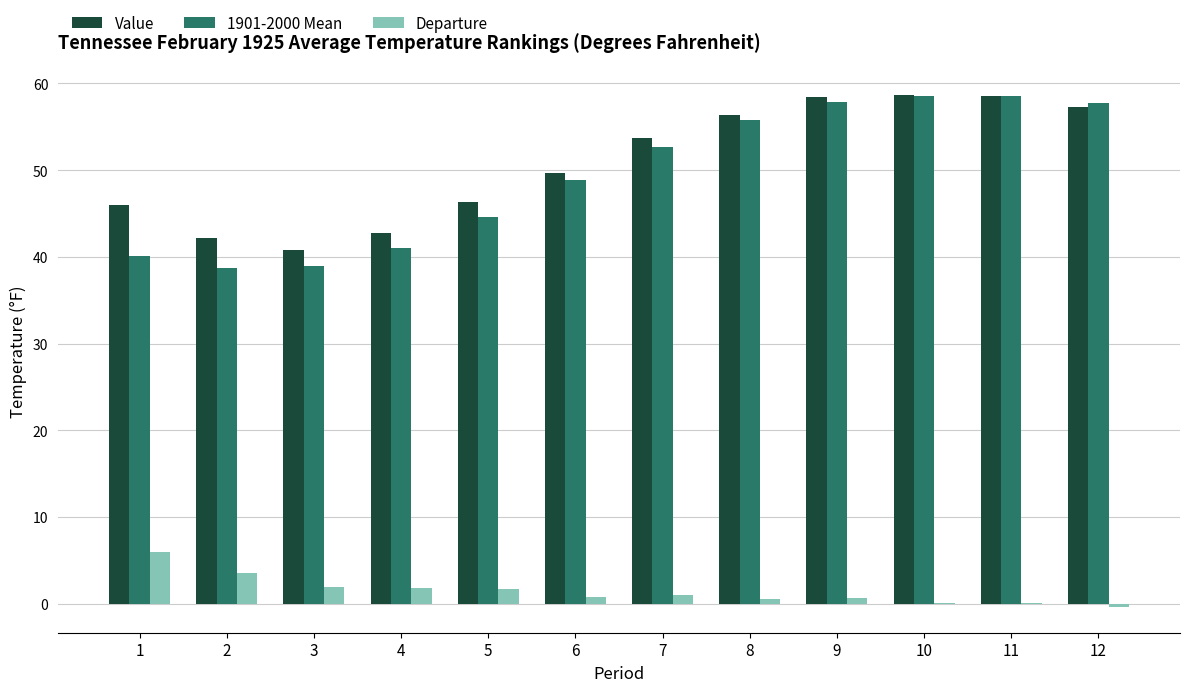

Which series has the largest total across all categories?

Value